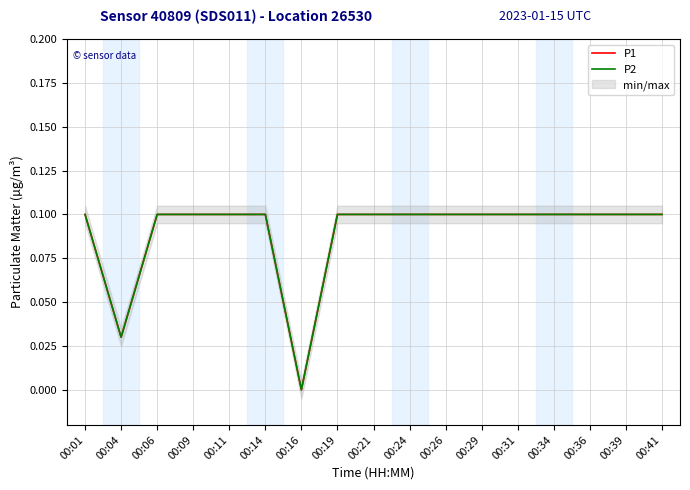

How many interior local valleys does the P1 series have?

2